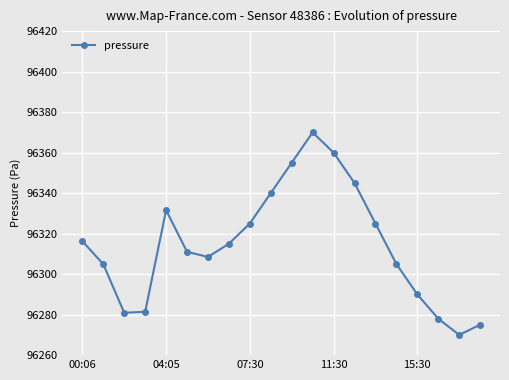

How many lines are shown in the chart?

1